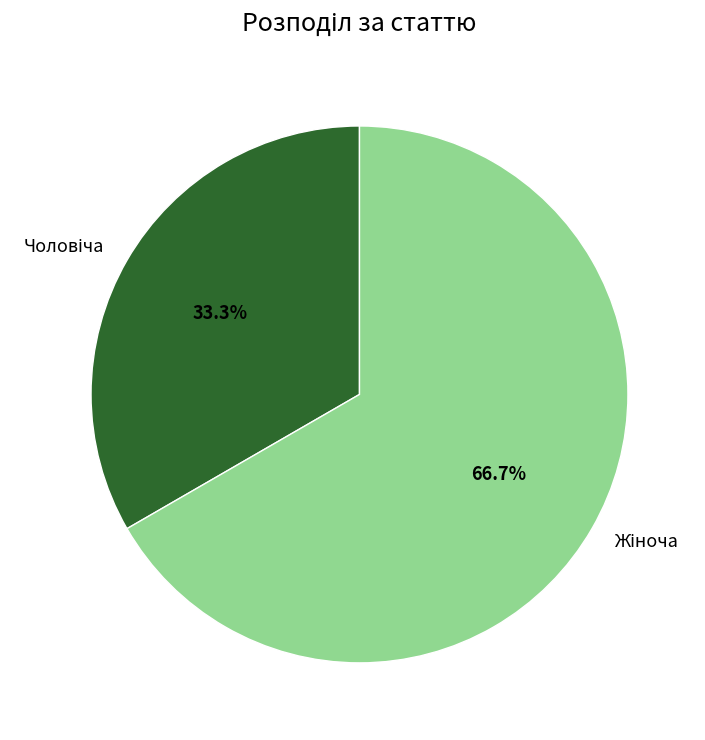

Does any single category account for the majority?

Yes